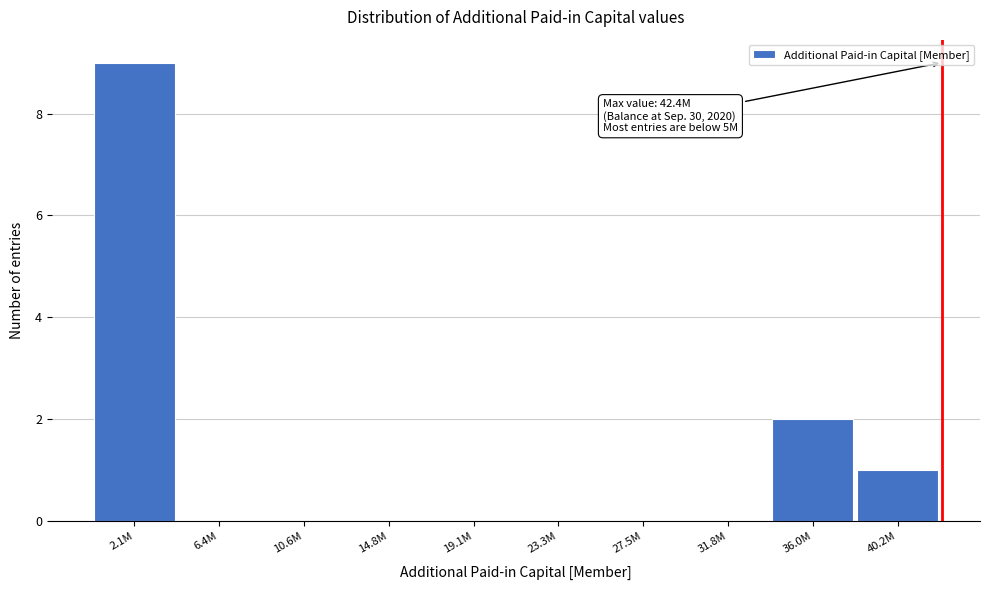

Reading left to right, extract all data points from this chart.

2.1M=9	6.4M=0	10.6M=0	14.8M=0	19.1M=0	23.3M=0	27.5M=0	31.8M=0	36.0M=2	40.2M=1